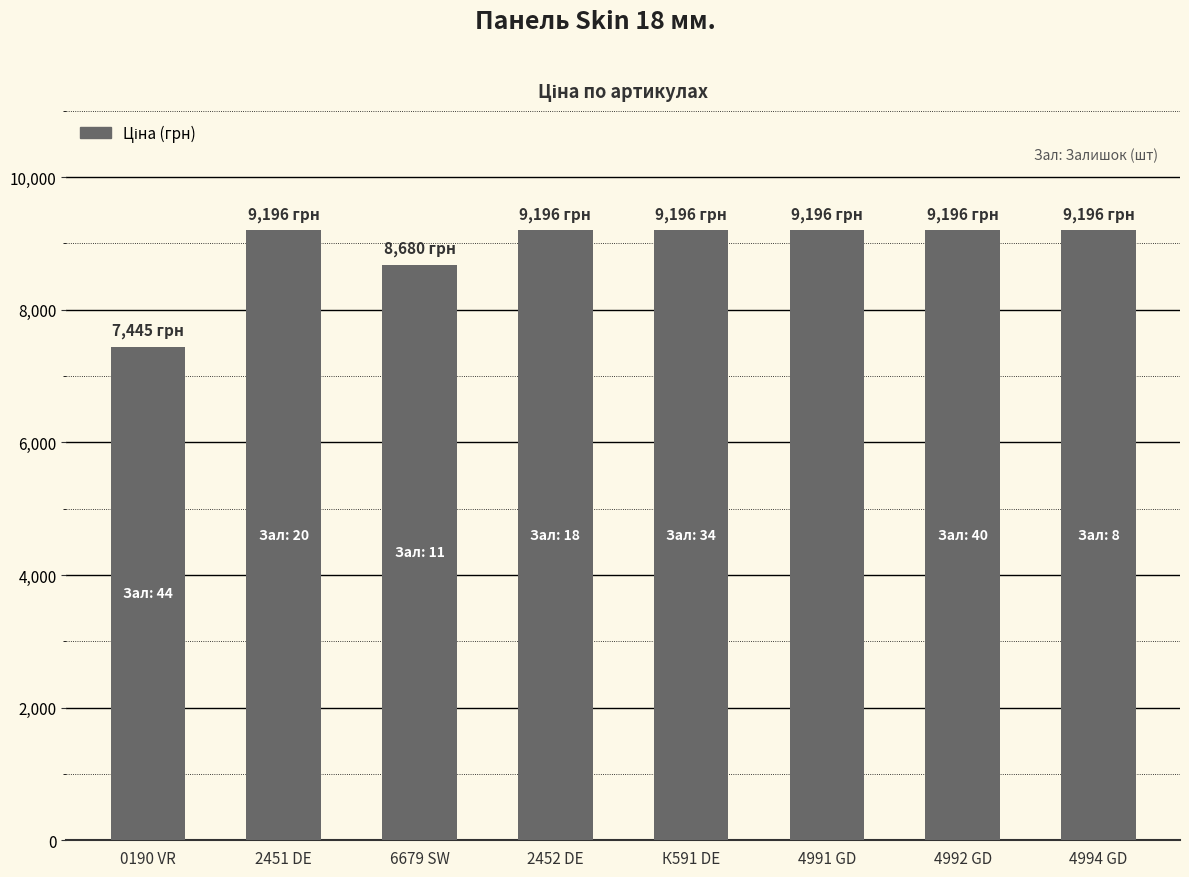

Which label corresponds to the smallest value in the chart?

0190 VR